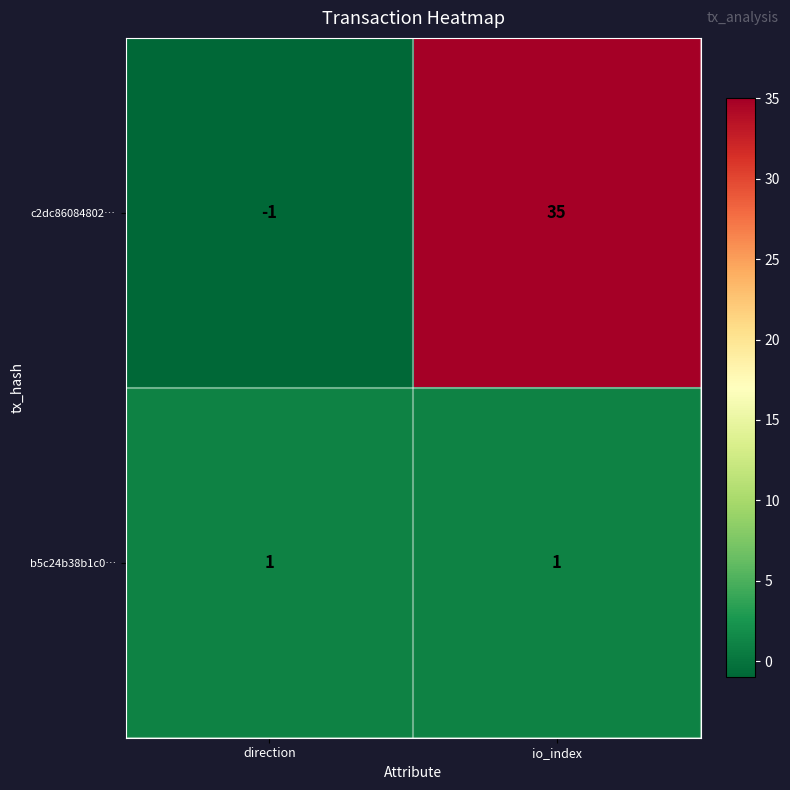

Which category has the lowest value across all series?

direction